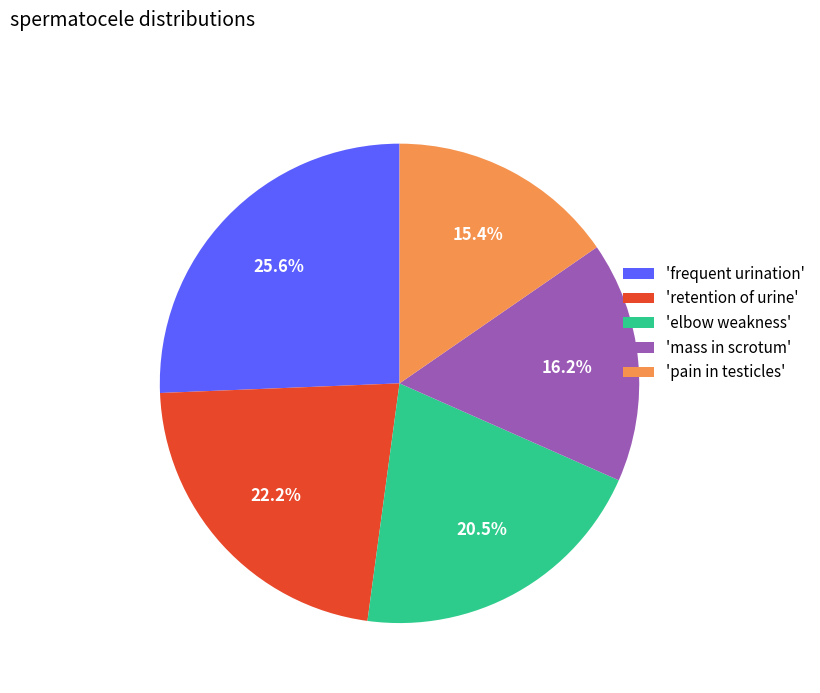

Is there any slice that represents more than half of the pie?

No